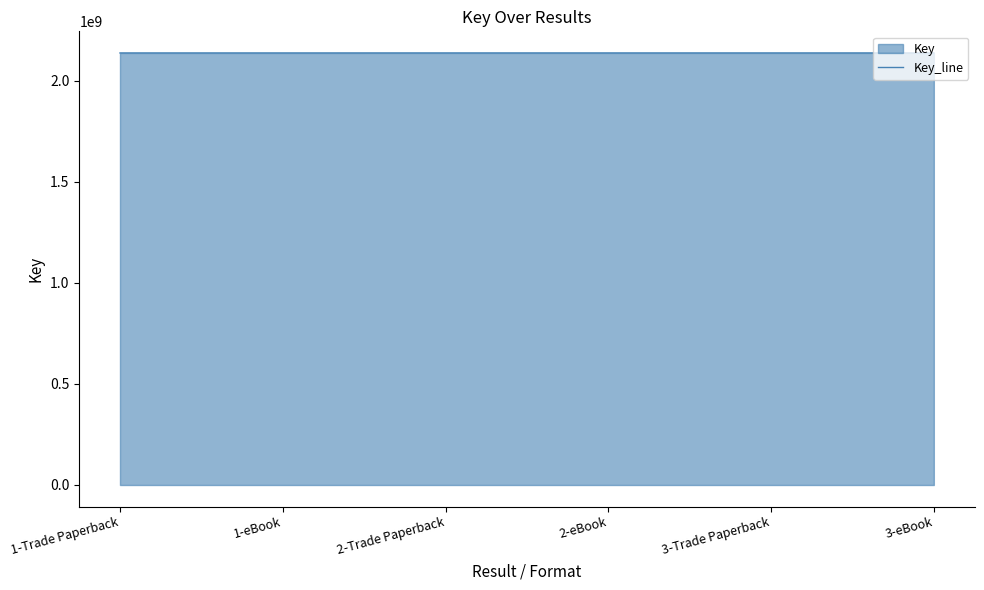

What is the difference between the values at 3-eBook and 2-eBook?

1224